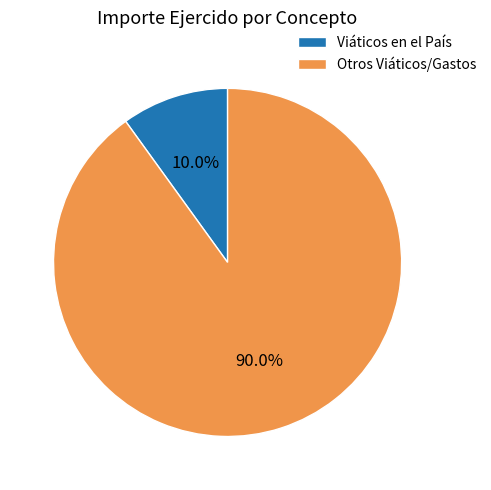

Between Otros Viáticos/Gastos and Viáticos en el País, which is larger?

Otros Viáticos/Gastos